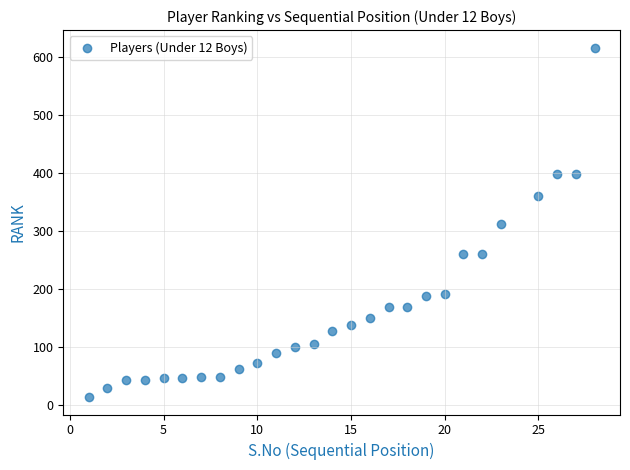

What is the range of X values (max minus min)?

27